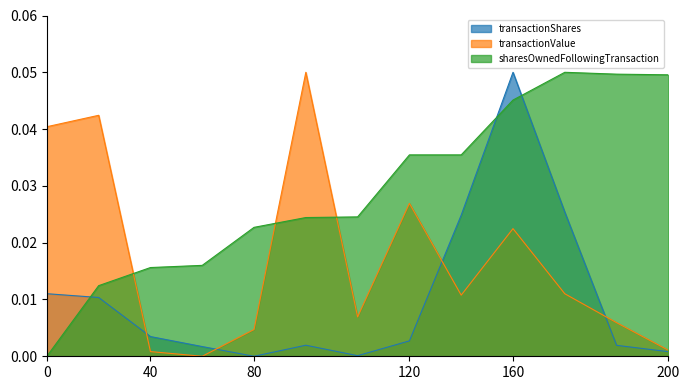

True or false: transactionValue has more than 0 interior local peaks.

True